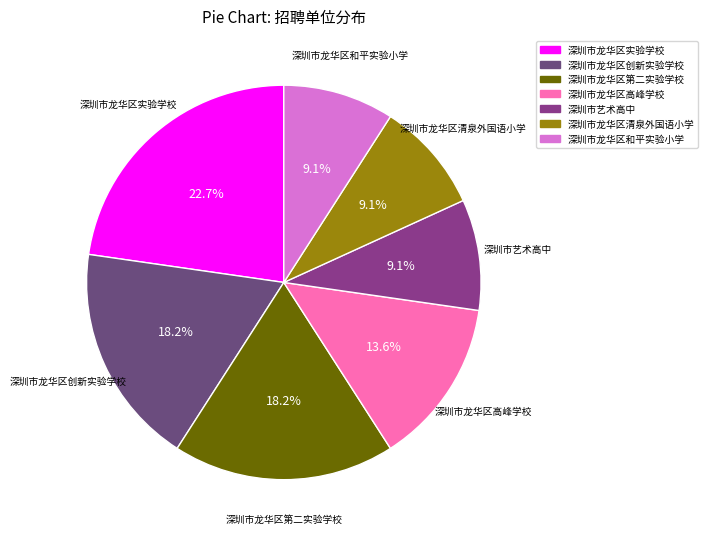

Is 深圳市龙华区实验学校 the majority of the pie?

No